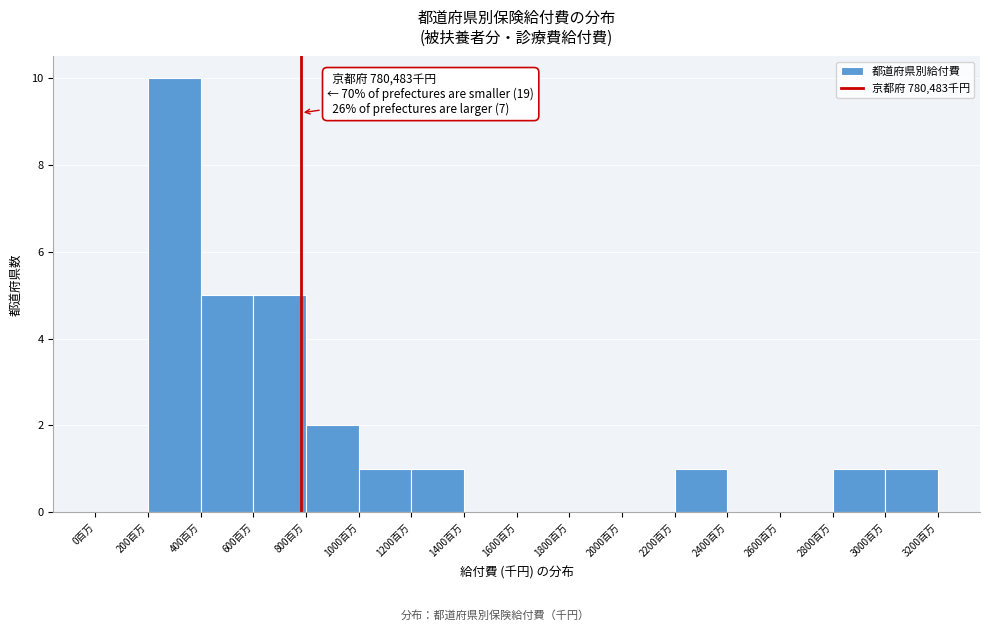

Reading left to right, what are all the values shown in this chart?

0百万=0	200百万=10	400百万=5	600百万=5	800百万=2	1000百万=1	1200百万=1	1400百万=0	1600百万=0	1800百万=0	2000百万=0	2200百万=1	2400百万=0	2600百万=0	2800百万=1	3000百万=1